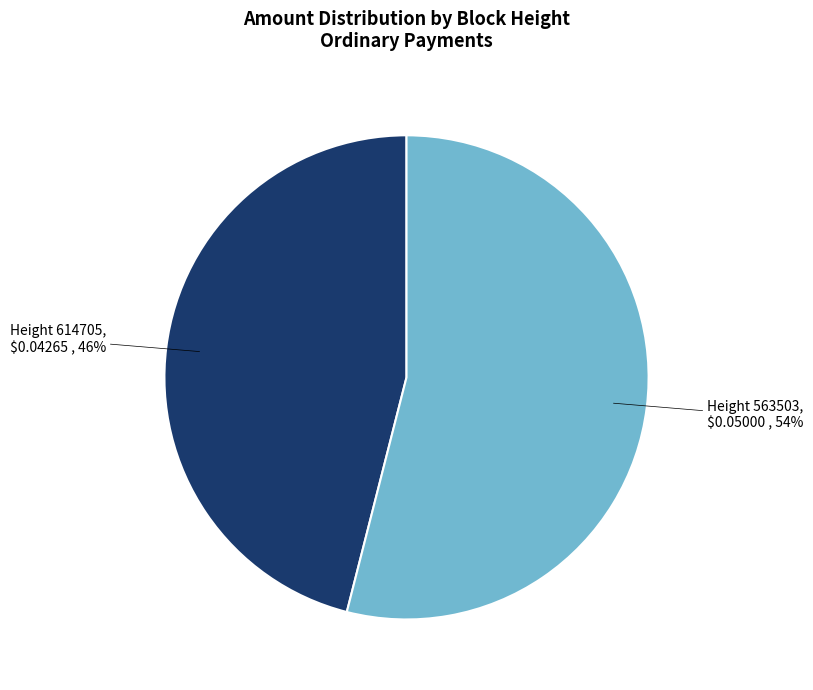

What percentage is the Height 614705 slice, to the nearest percent?

46%